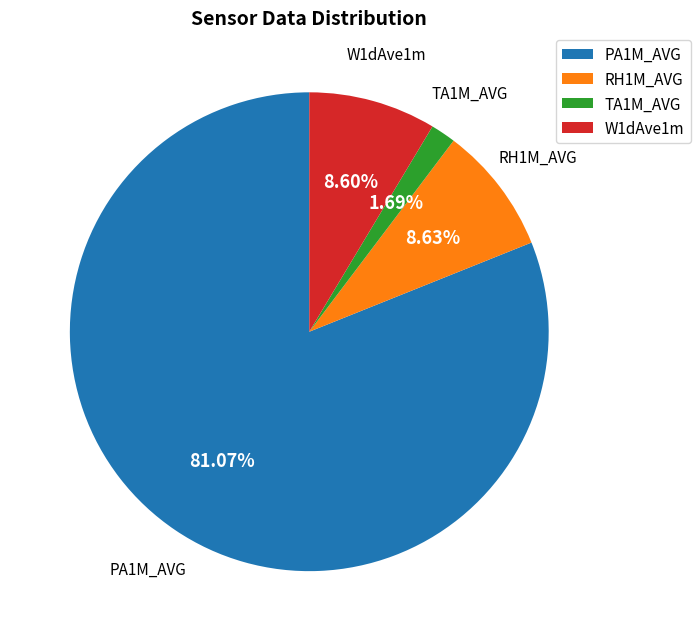

Which category has the biggest portion of the pie?

PA1M_AVG